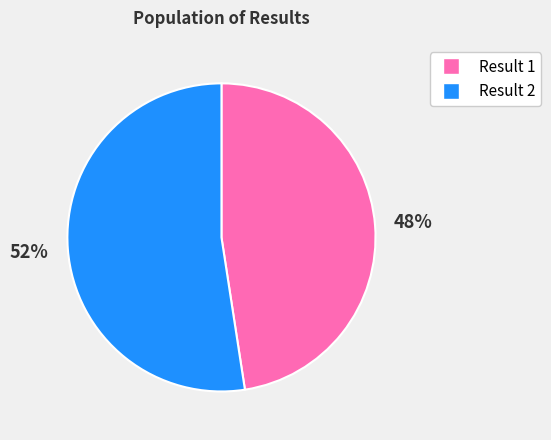

Does any single category account for the majority?

Yes